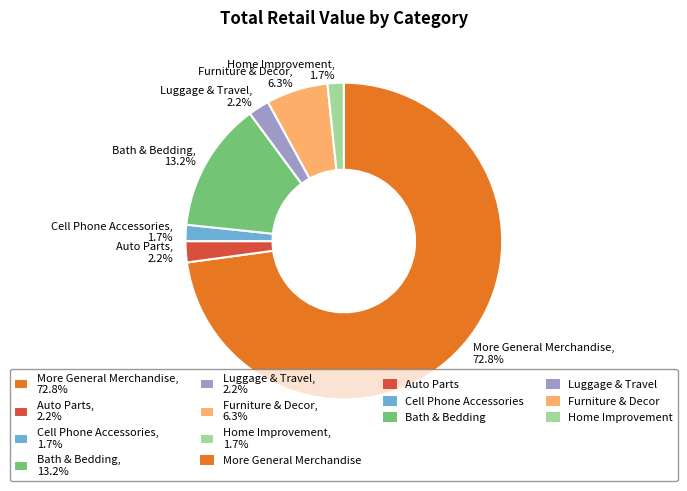

Is it true that Luggage & Travel is 15% of the pie?

False